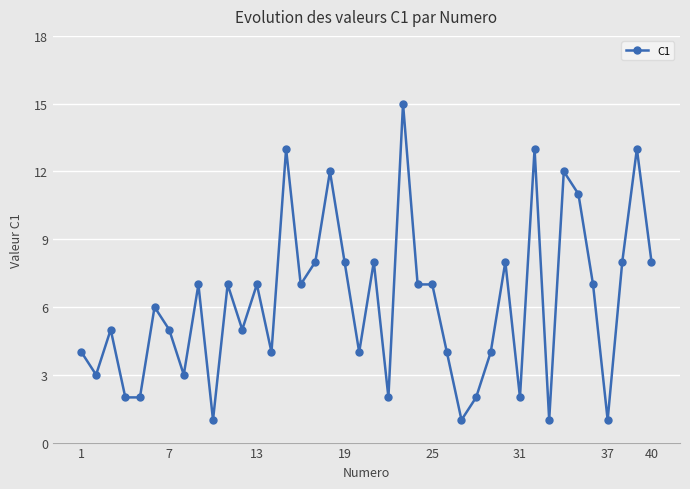

What is the maximum value shown in the chart?

15